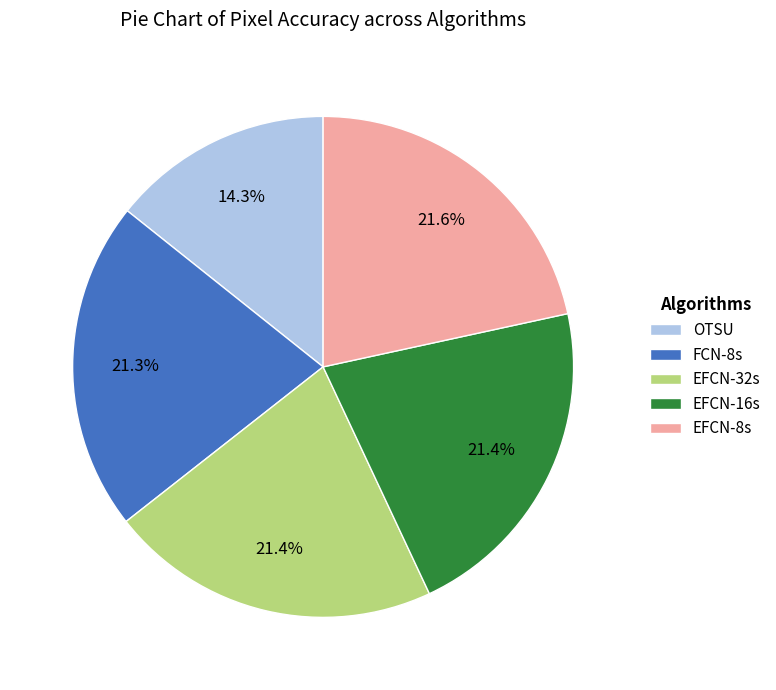

To the nearest percent, what portion does EFCN-32s represent?

21%